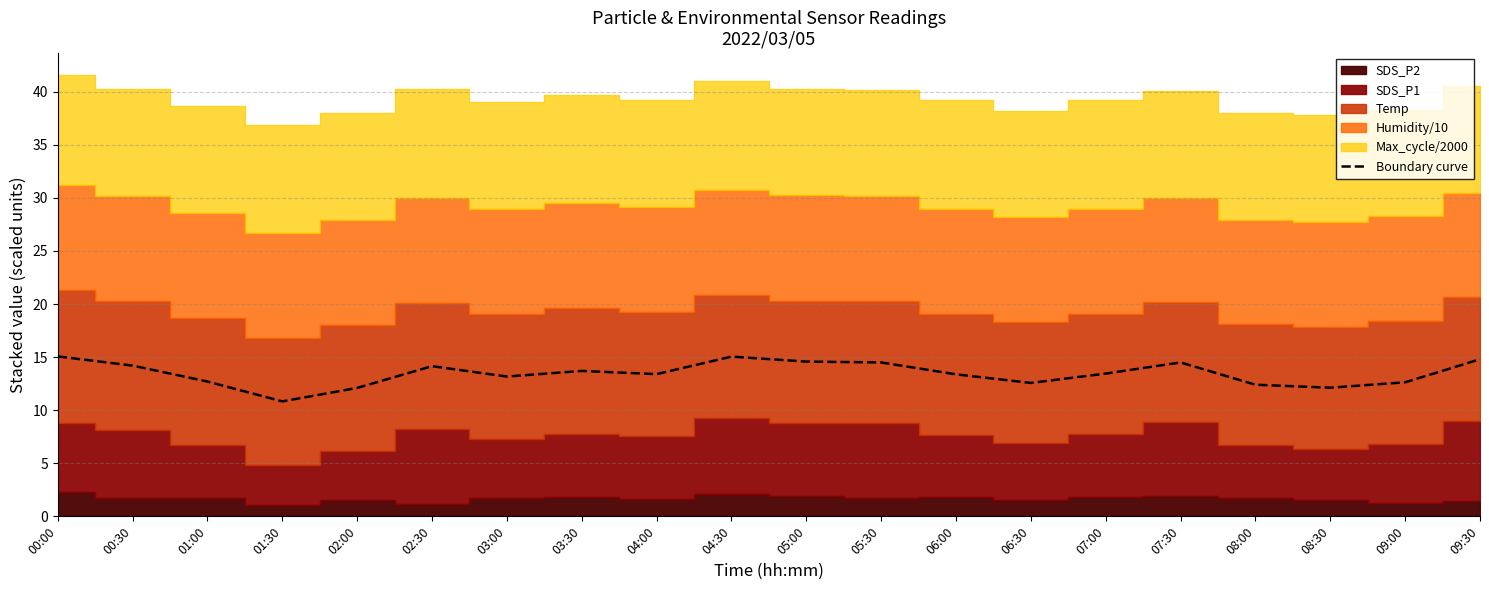

At which category does the data reach its first local peak?

02:30